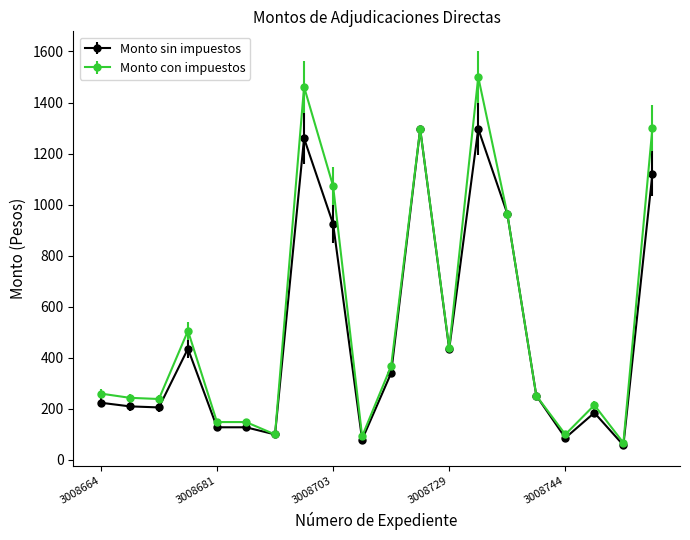

Which series has the largest range (max minus min)?

Monto con impuestos